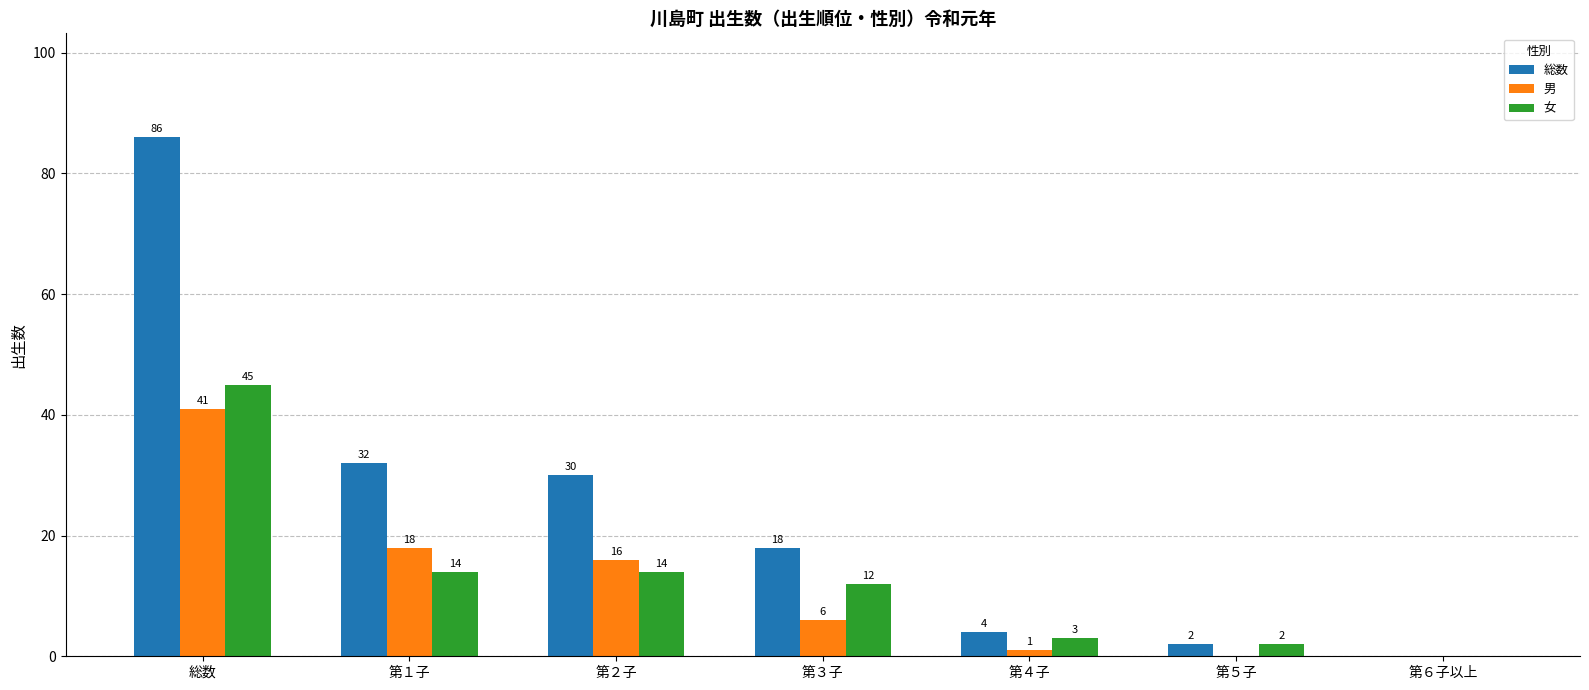

Which label corresponds to the largest value in the chart?

総数